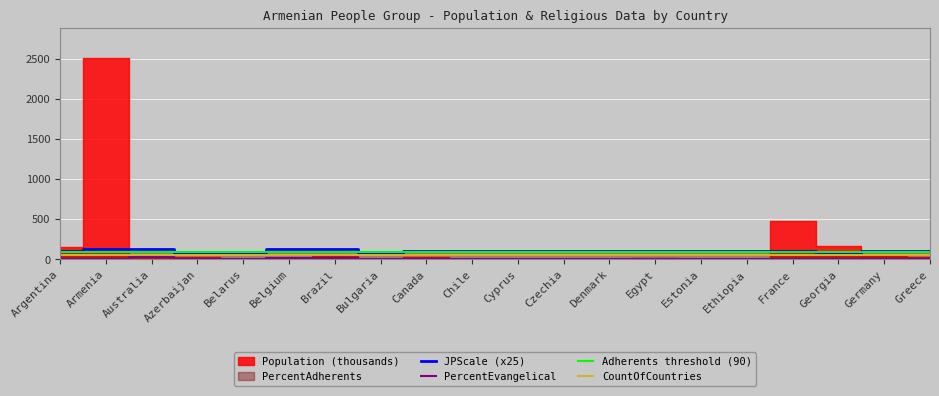

The value of CountOfCountries at Cyprus is 31.1. True or false?

False